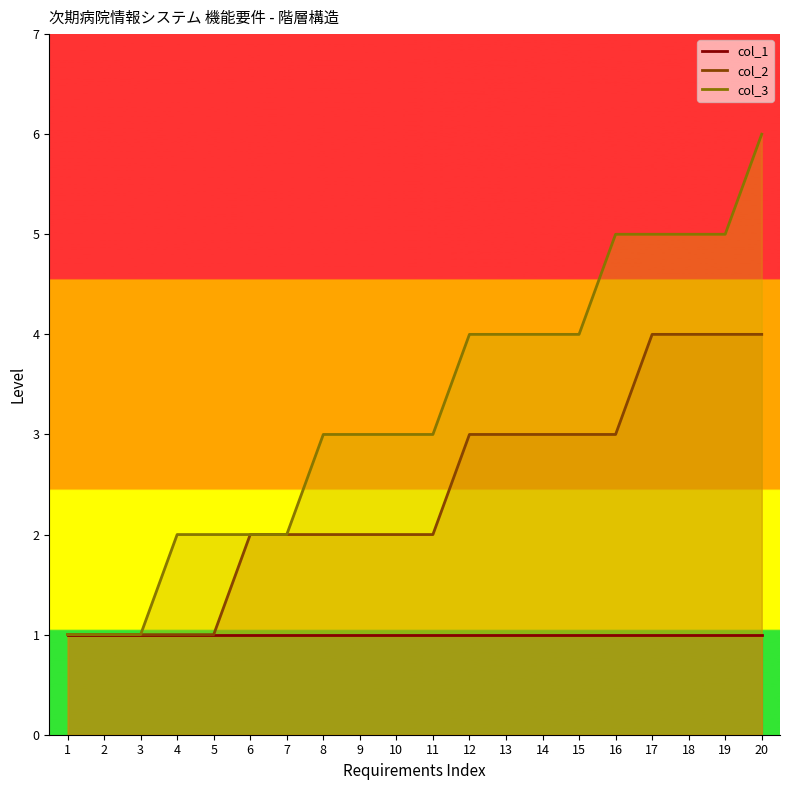

True or false: col_3 line and col_1 line cross at least once.

False